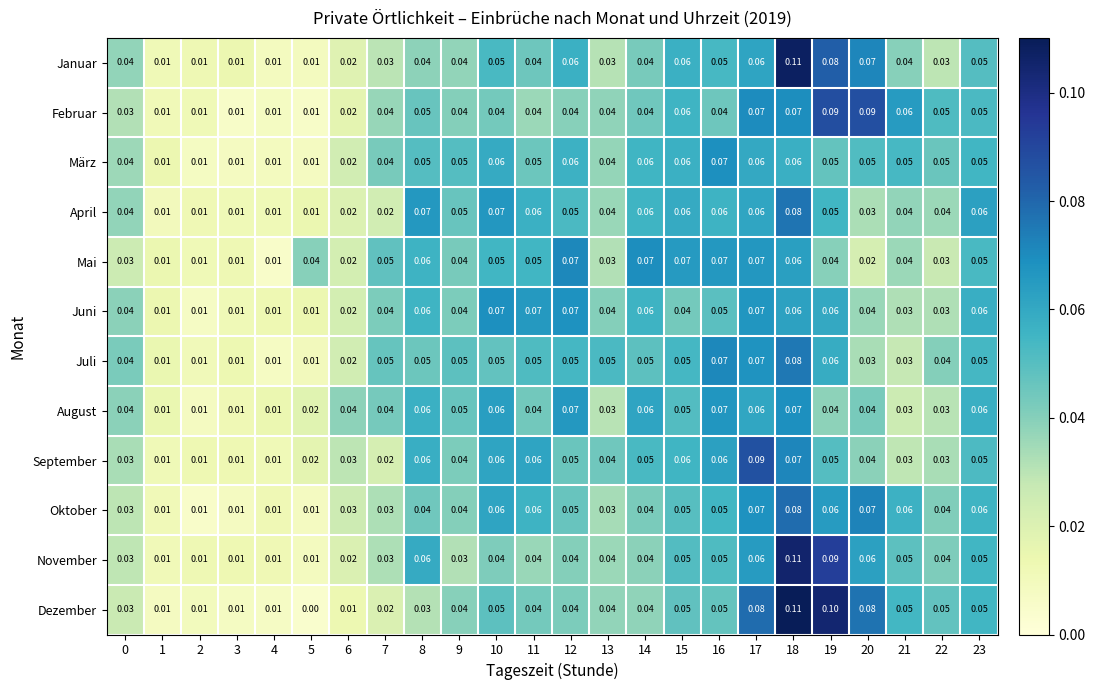

Which series has the largest total across all categories?

März